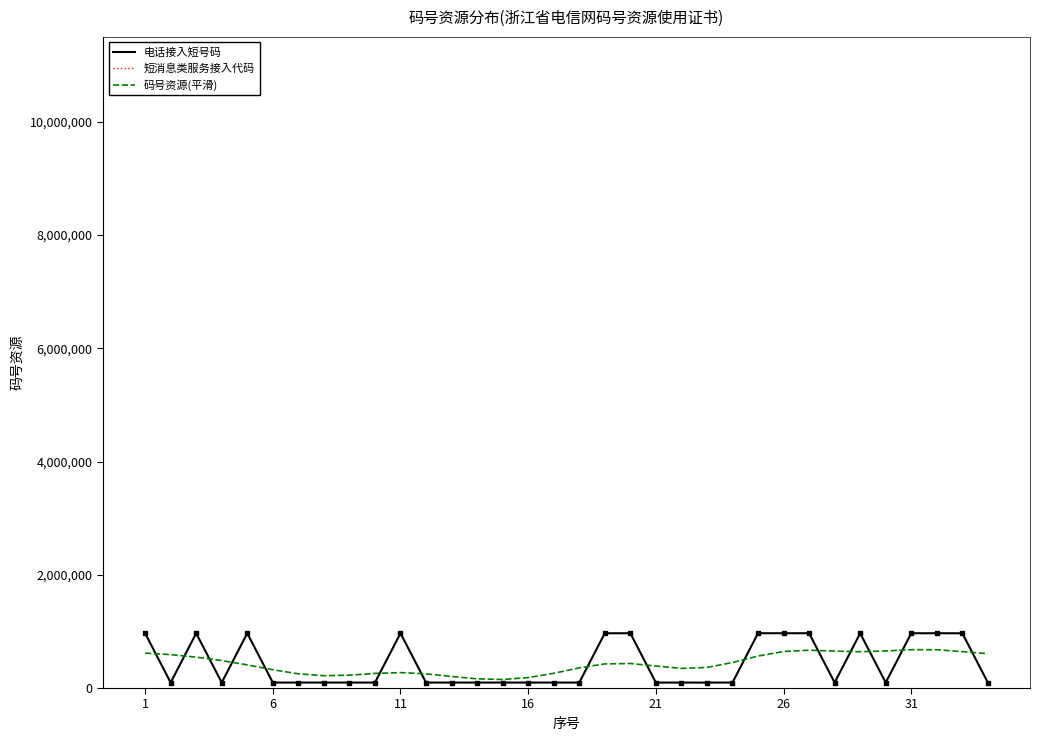

What is the change in value from 13 to 19?

+871106